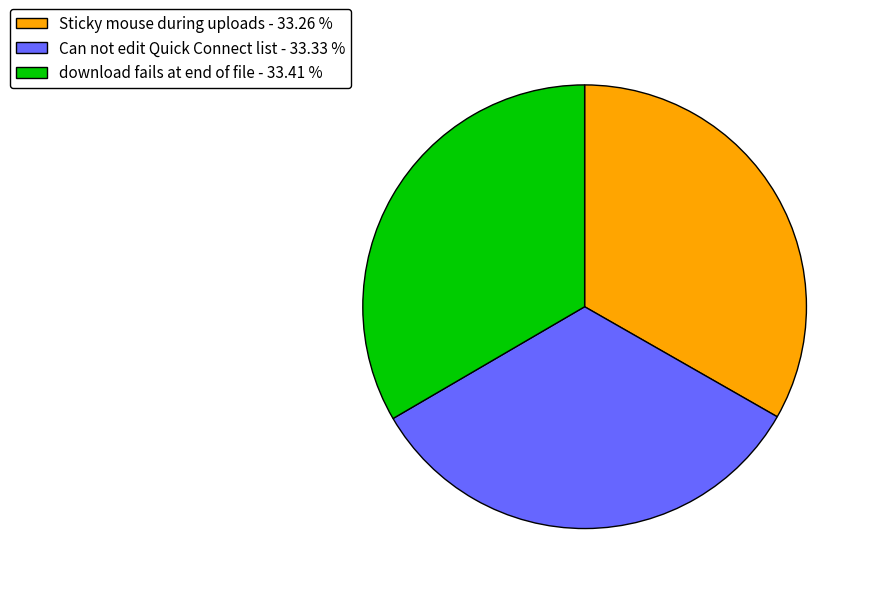

Do Sticky mouse during uploads - 33.26 % and Can not edit Quick Connect list - 33.33 % together represent more than half of the pie?

Yes